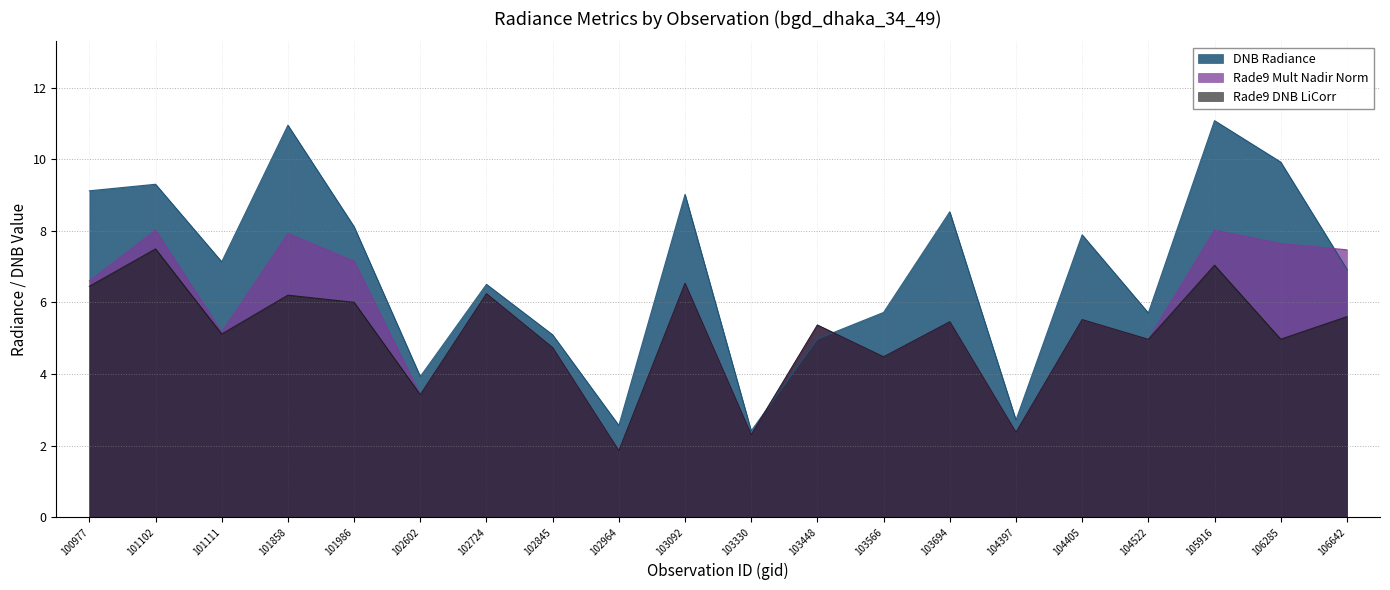

Reading right to left, transcribe all the data shown in this chart.

dnbrad: 106642=6.9	106285=9.9	105916=11.1	104522=5.7	104405=7.9	104397=2.7	103694=8.5	103566=5.7	103448=5.0	103330=2.4	103092=9.0	102964=2.6	102845=5.1	102724=6.5	102602=3.9	101986=8.1	101858=11.0	101111=7.1	101102=9.3	100977=9.1
rade9_mult_nadir_norm: 106642=7.5	106285=7.6	105916=8.0	104522=5.0	104405=5.5	104397=2.4	103694=5.5	103566=4.5	103448=5.4	103330=2.3	103092=6.5	102964=1.9	102845=4.7	102724=6.2	102602=3.4	101986=7.2	101858=7.9	101111=5.2	101102=8.0	100977=6.6
rade9_dnb_licorr: 106642=5.6	106285=5.0	105916=7.0	104522=5.0	104405=5.5	104397=2.4	103694=5.5	103566=4.5	103448=5.4	103330=2.3	103092=6.5	102964=1.9	102845=4.7	102724=6.2	102602=3.4	101986=6.0	101858=6.2	101111=5.1	101102=7.5	100977=6.5